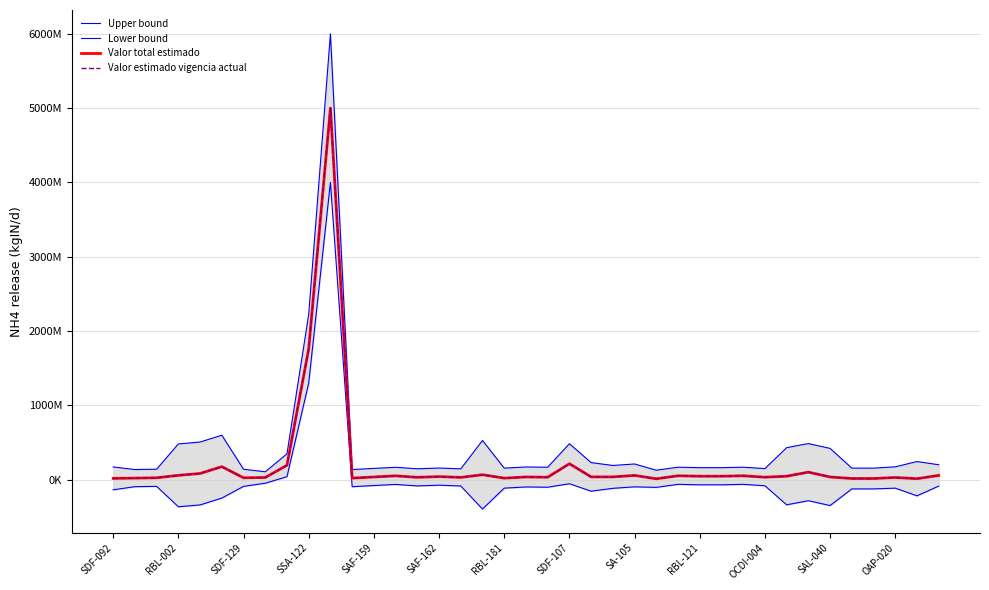

What position from the right is SA-105?

15